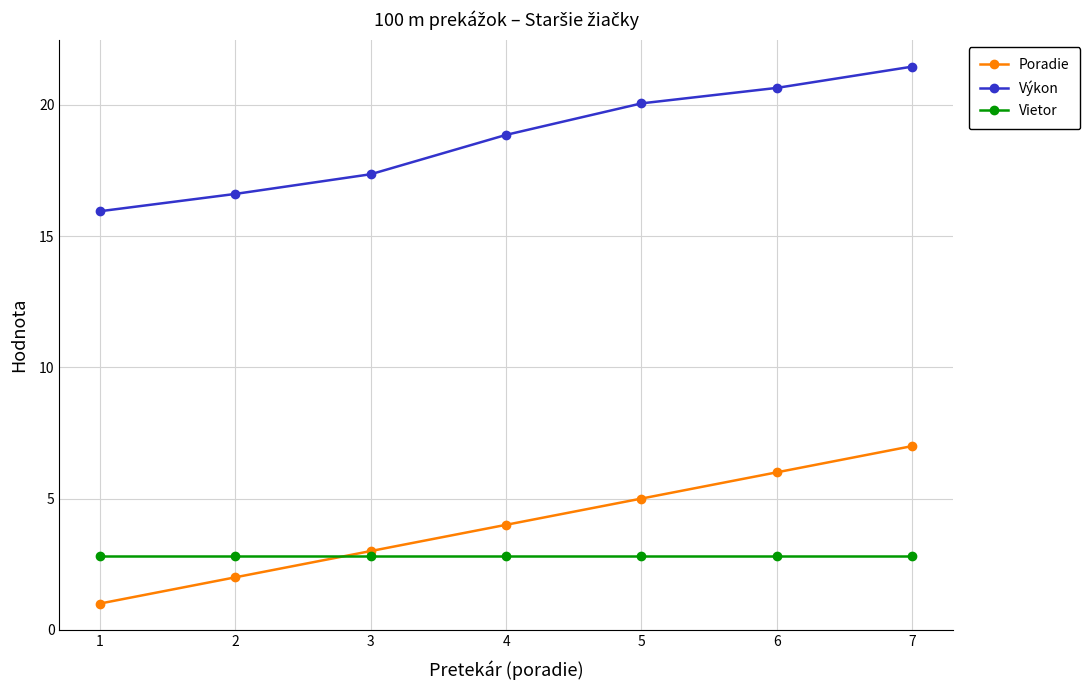

List the series in order of their peak value, highest first.

Výkon, Poradie, Vietor